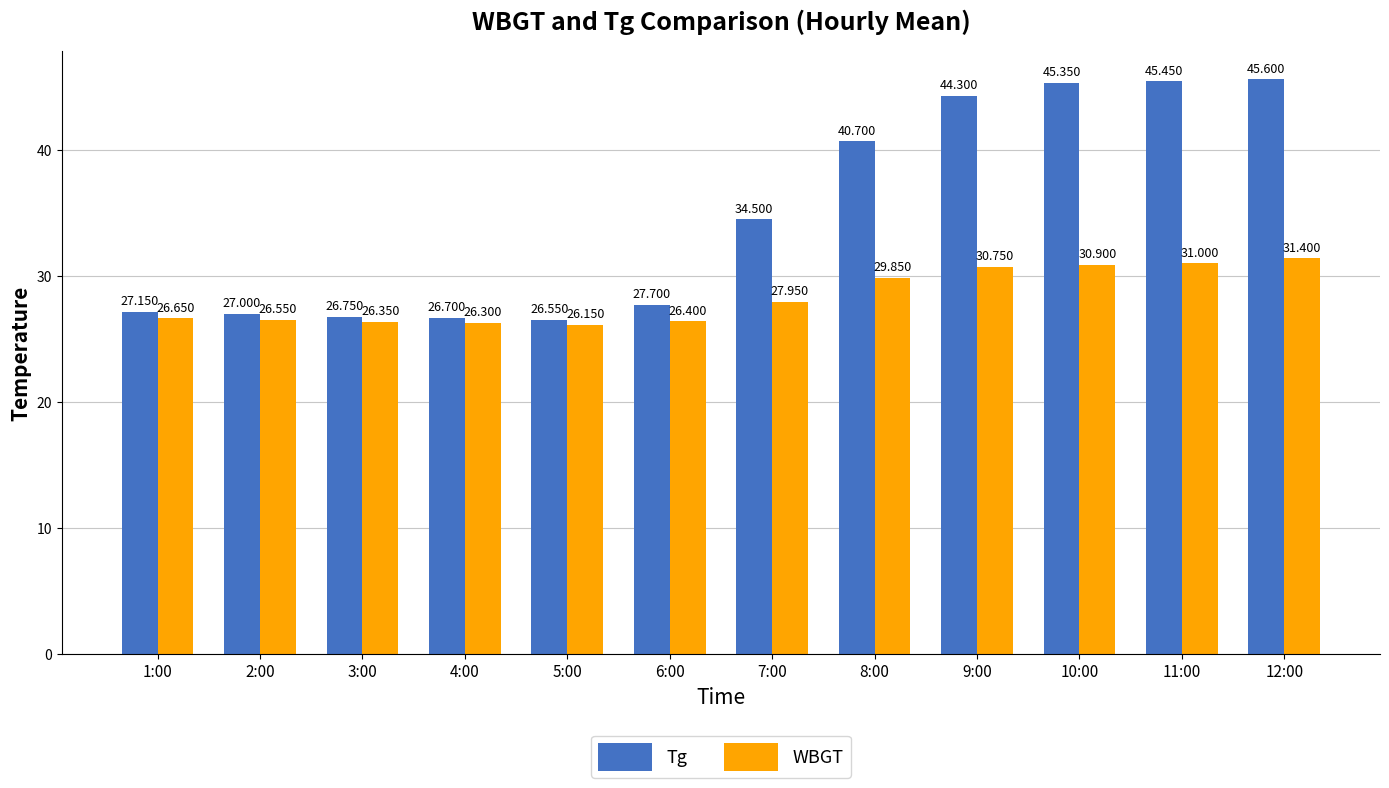

Is the value of Tg at 7:00 greater than the value of WBGT at 9:00?

Yes